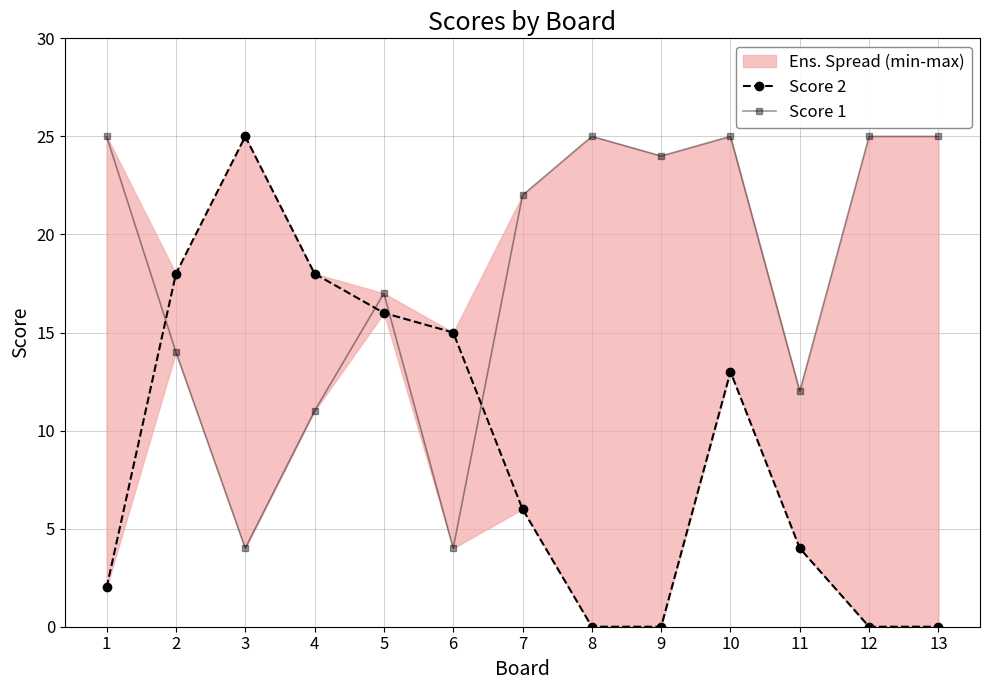

Is this an area chart (filled region under the line)?

No